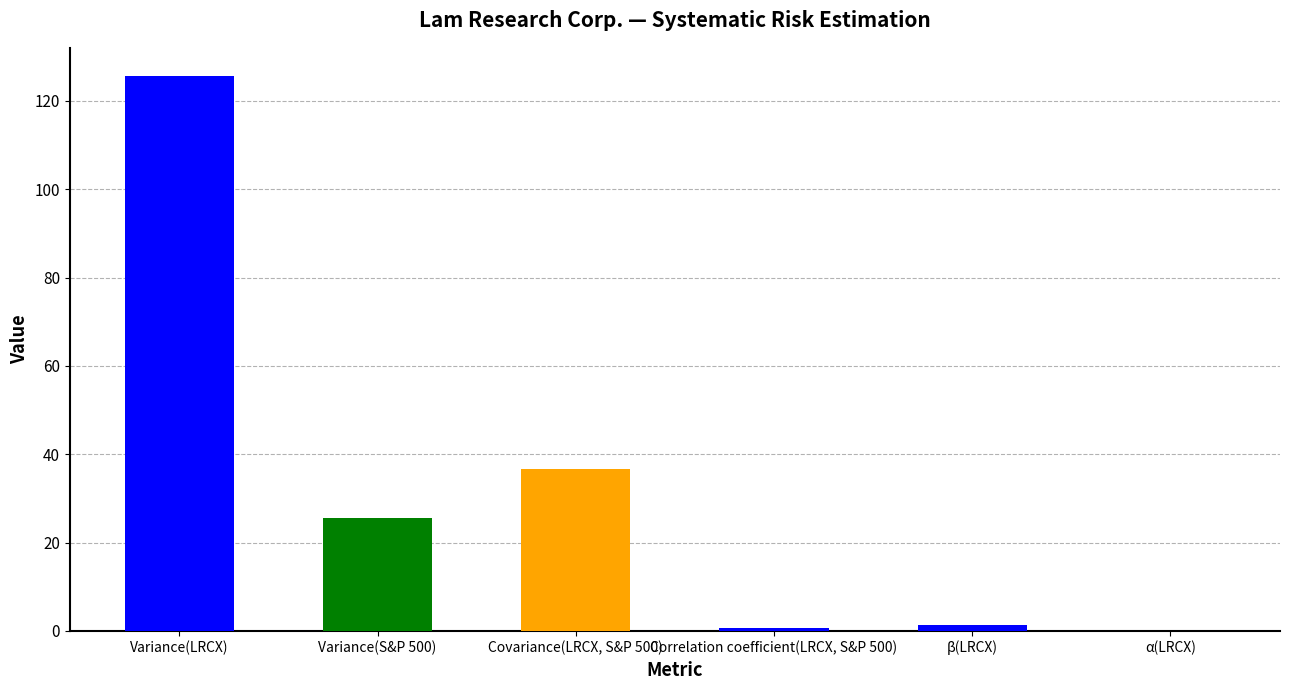

What is the sum of all values?

189.9